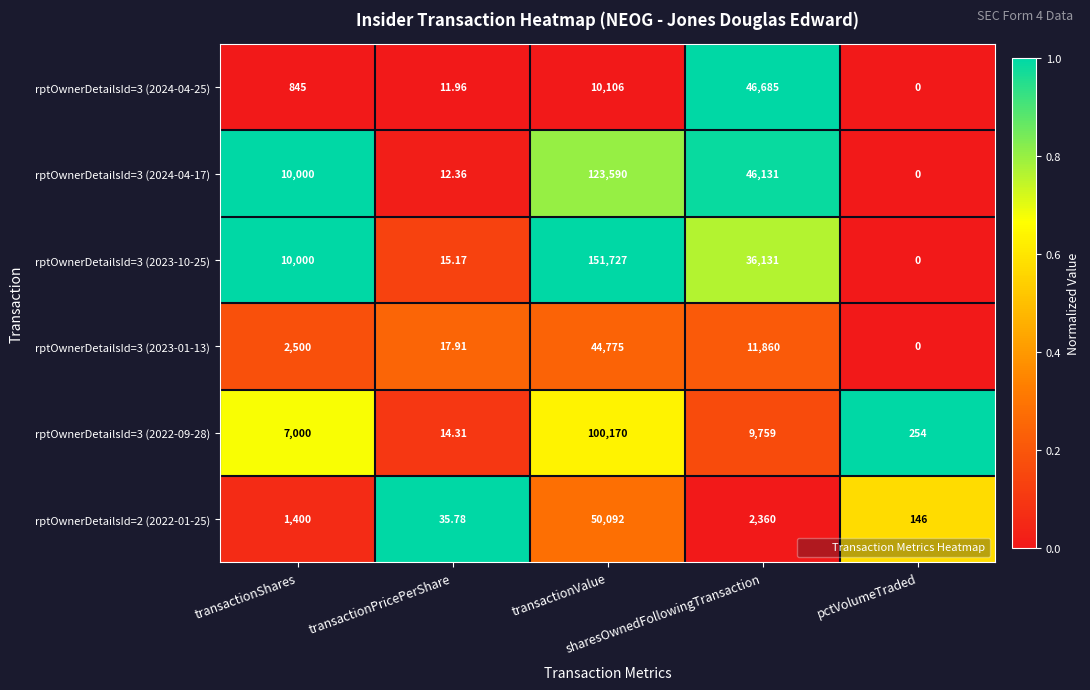

Reading right to left, what are all the values shown in this chart?

rptOwnerDetailsId=3 (2024-04-25): pctVolumeTraded=0.0	sharesOwnedFollowingTransaction=46685.0	transactionValue=10106.0	transactionPricePerShare=12.0	transactionShares=845.0
rptOwnerDetailsId=3 (2024-04-17): pctVolumeTraded=0.0	sharesOwnedFollowingTransaction=46131.0	transactionValue=123590.0	transactionPricePerShare=12.4	transactionShares=10000.0
rptOwnerDetailsId=3 (2023-10-25): pctVolumeTraded=0.0	sharesOwnedFollowingTransaction=36131.0	transactionValue=151727.0	transactionPricePerShare=15.2	transactionShares=10000.0
rptOwnerDetailsId=3 (2023-01-13): pctVolumeTraded=0.0	sharesOwnedFollowingTransaction=11860.0	transactionValue=44775.0	transactionPricePerShare=17.9	transactionShares=2500.0
rptOwnerDetailsId=3 (2022-09-28): pctVolumeTraded=254.0	sharesOwnedFollowingTransaction=9759.0	transactionValue=100170.0	transactionPricePerShare=14.3	transactionShares=7000.0
rptOwnerDetailsId=2 (2022-01-25): pctVolumeTraded=146.0	sharesOwnedFollowingTransaction=2360.0	transactionValue=50092.0	transactionPricePerShare=35.8	transactionShares=1400.0